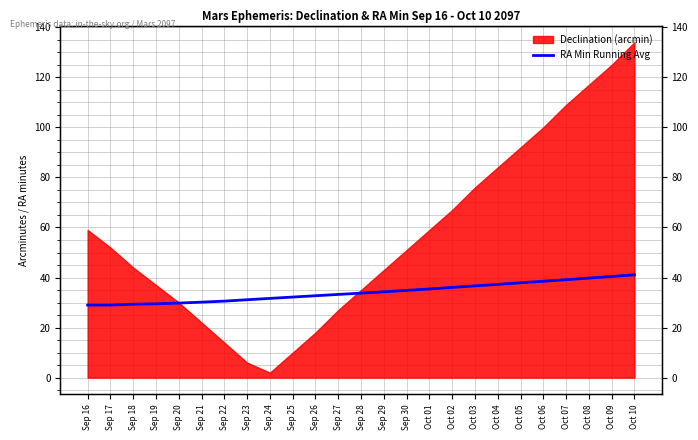

What is the difference between the second highest and second lowest values?

11.4